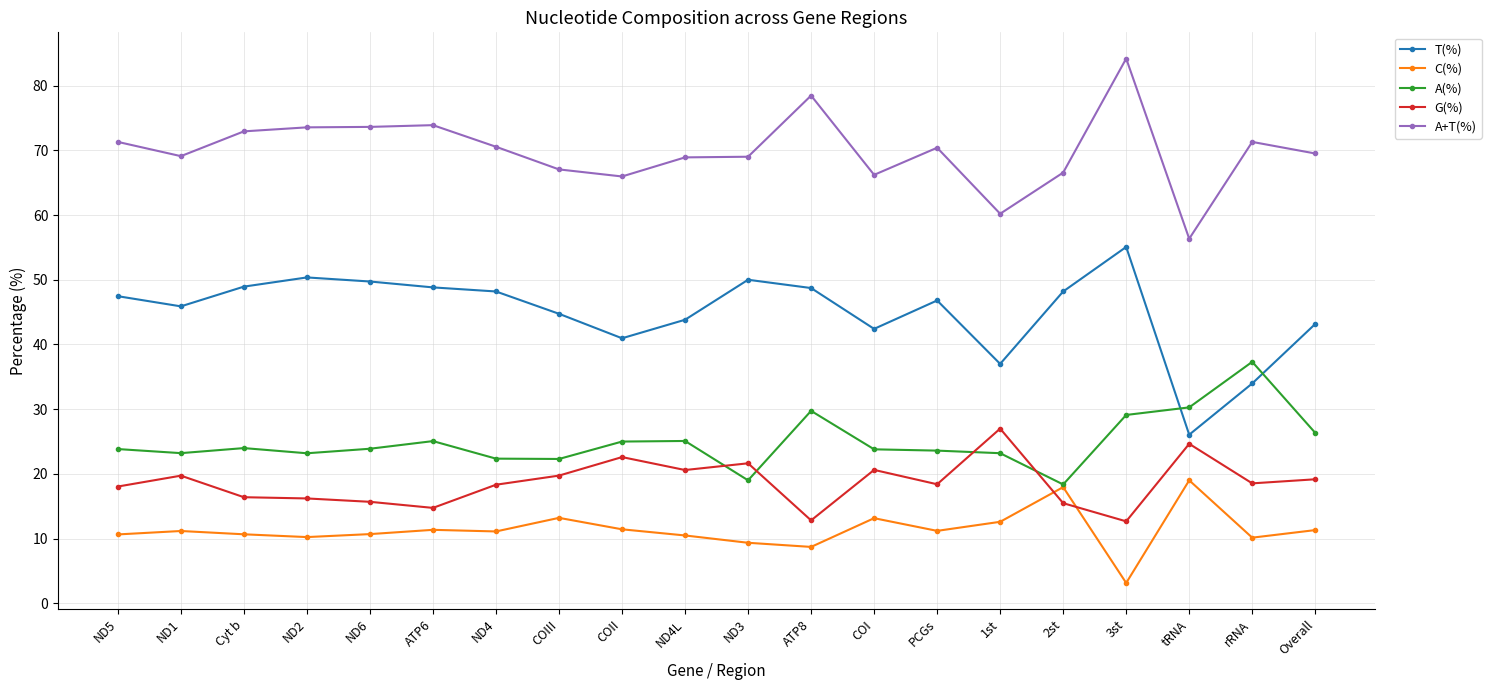

The A(%) series shows 23.6 at PCGs. True or false?

True